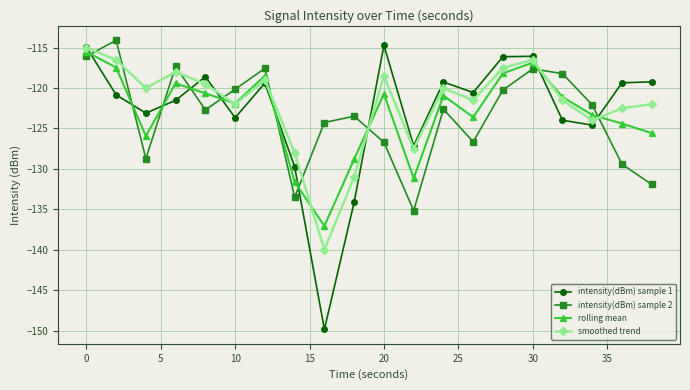

True or false: rolling mean and intensity(dBm) sample 2 cross at least once.

True